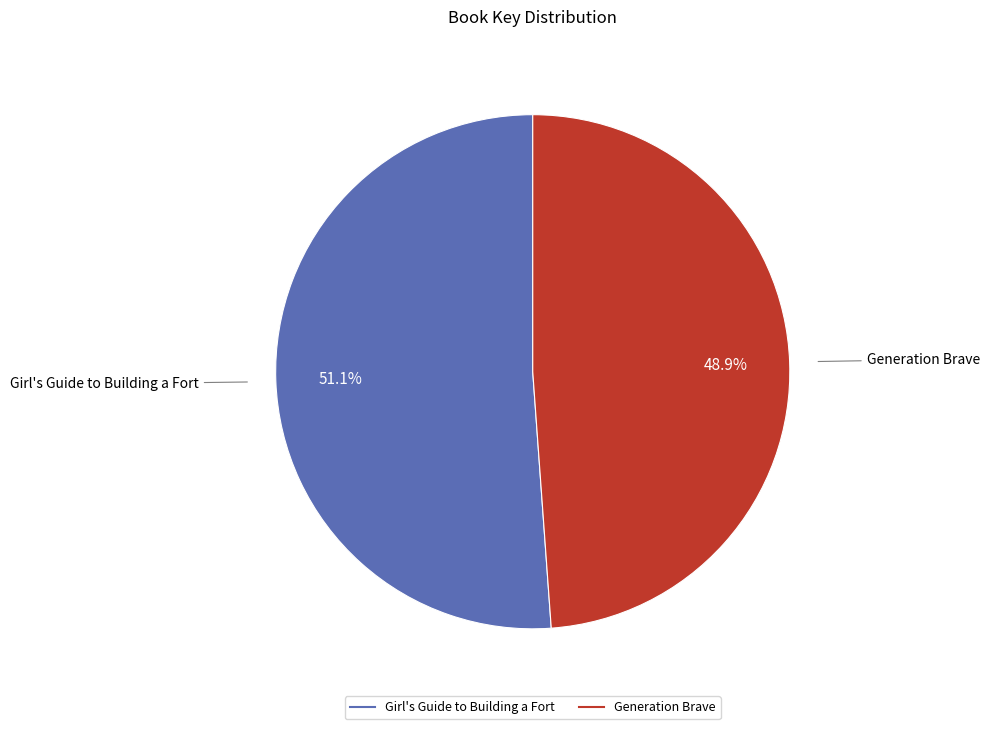

Between Girl's Guide to Building a Fort and Generation Brave, which is larger?

Girl's Guide to Building a Fort